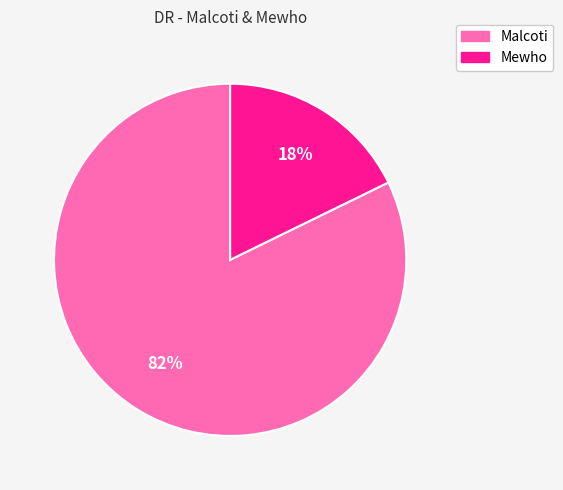

Is the sum of Malcoti and Mewho greater than half?

Yes